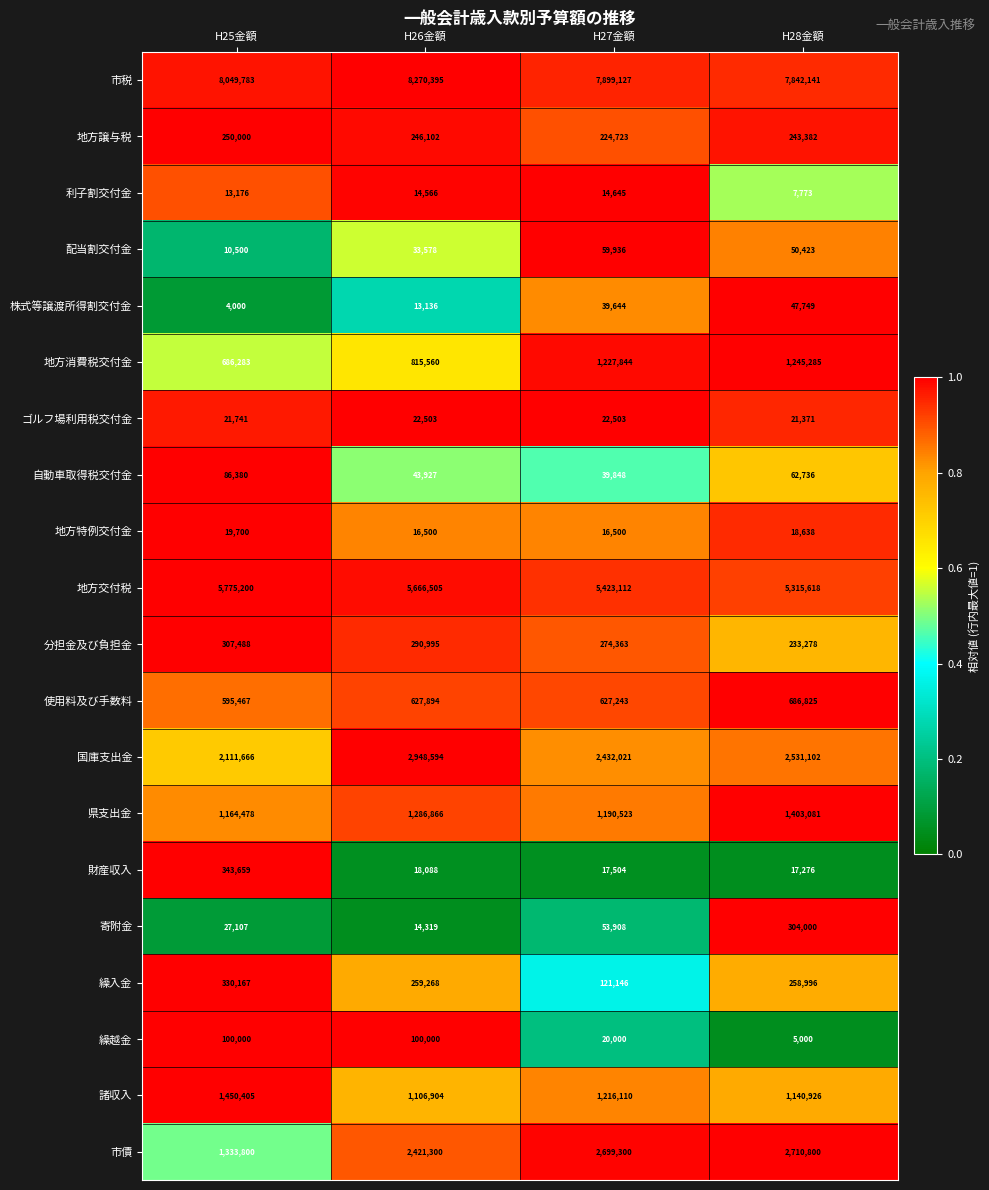

True or false: 市債 has a value of 2710800 at H28金額.

True